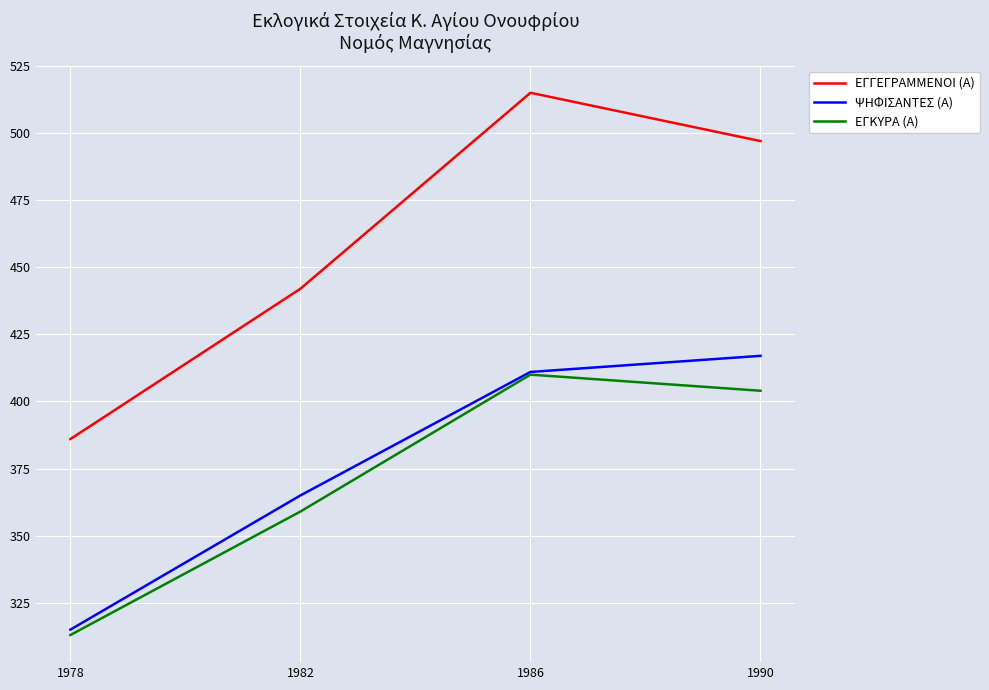

Where does the ΕΓΚΥΡΑ (Α) series first go above 404?

1986